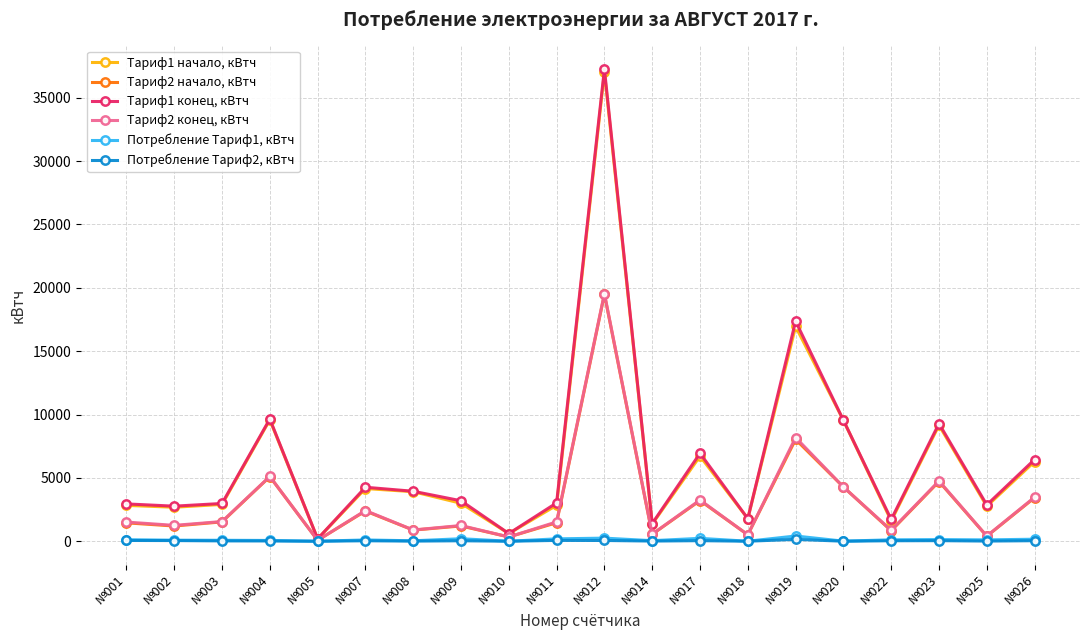

The Потребление Тариф1, кВтч series shows 34.5 at №008. True or false?

True